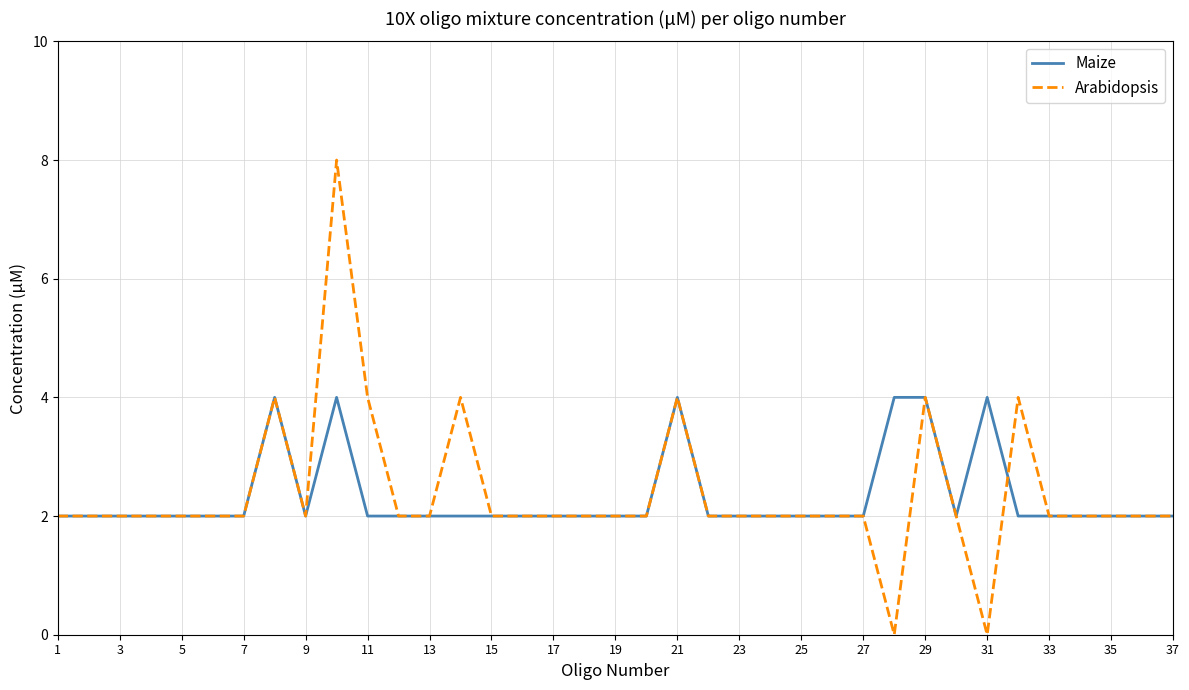

What is the sum of all Maize values?

86